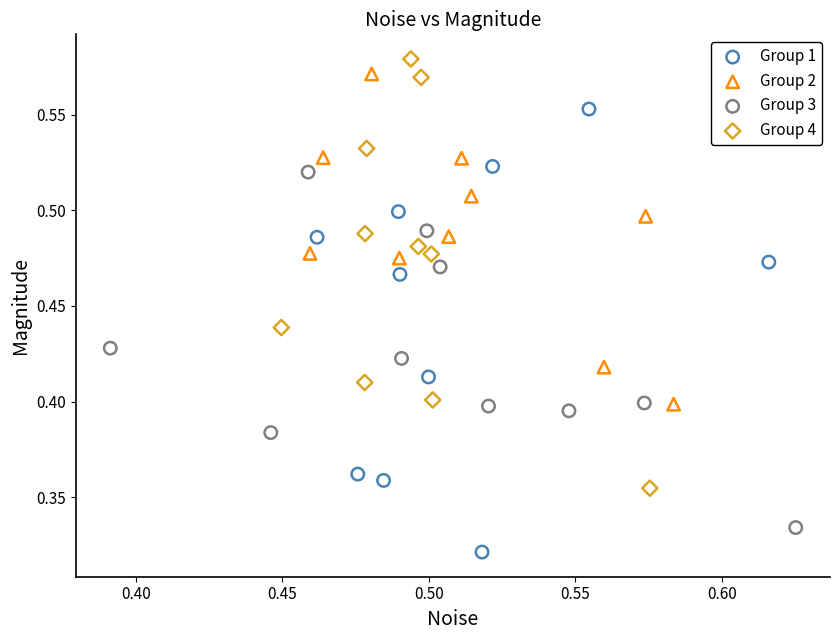

Which series contains the lowest Y value?

Group 1